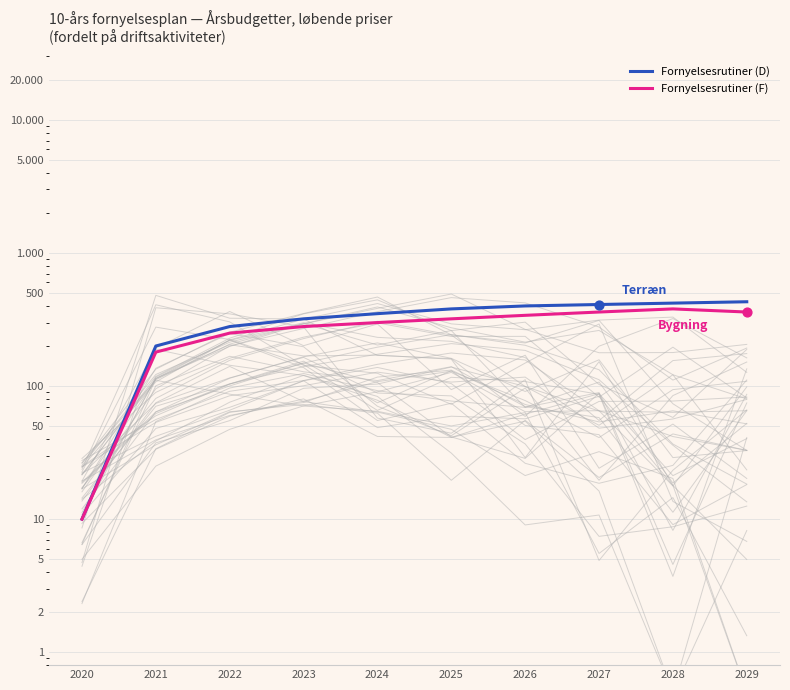

Which series reaches the maximum Y coordinate?

Fornyelsesrutiner (D)